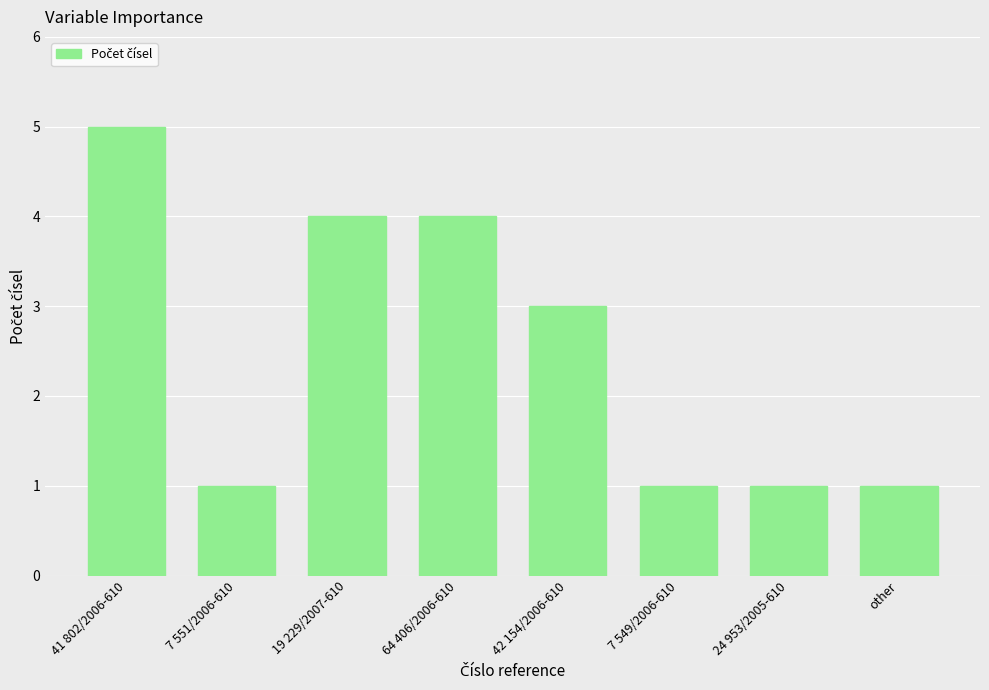

Between 42 154/2006-610 and 41 802/2006-610, which is larger?

41 802/2006-610